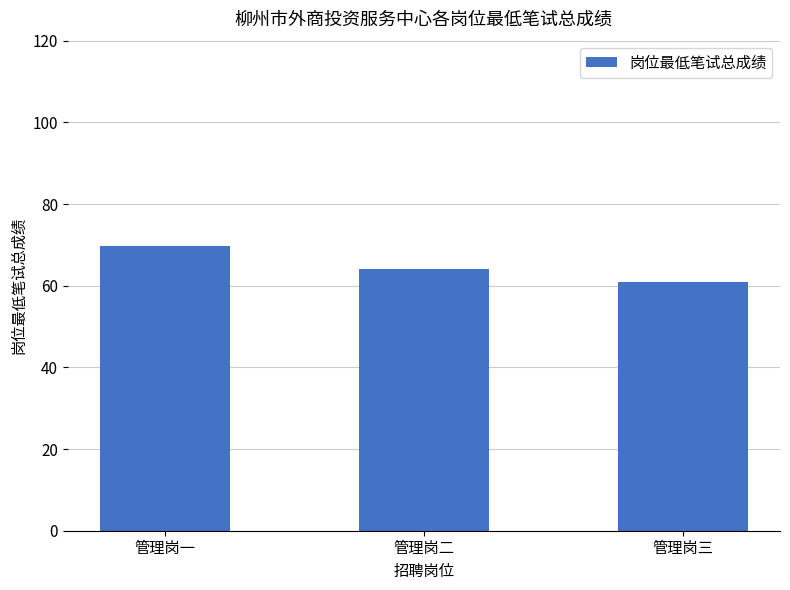

Which category has the lowest value across all series?

管理岗三